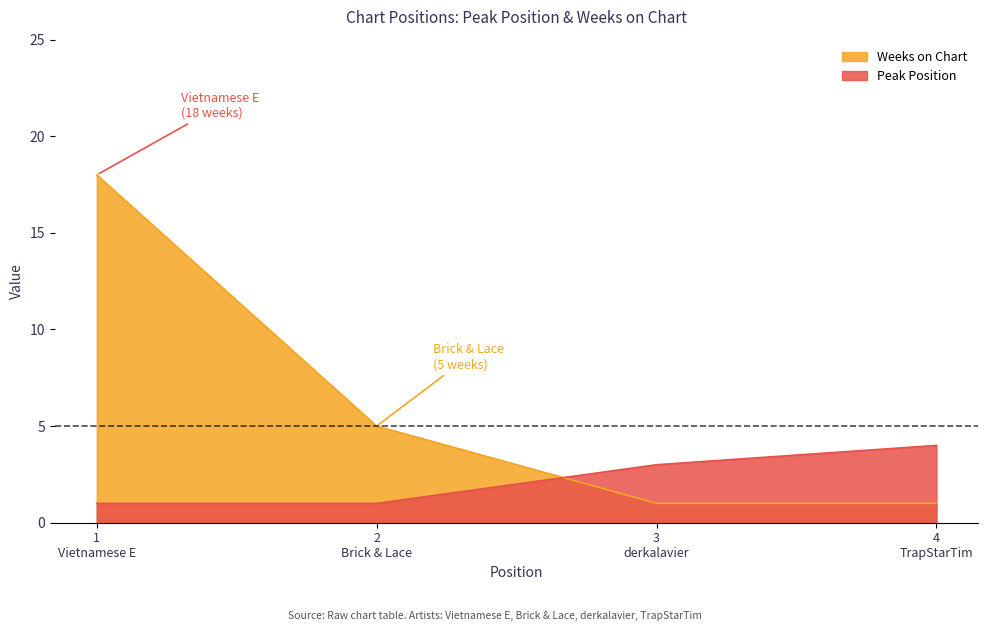

Reading left to right, transcribe all the data shown in this chart.

Peak Position: 1	1	3	4
Weeks on Chart: 18	5	1	1